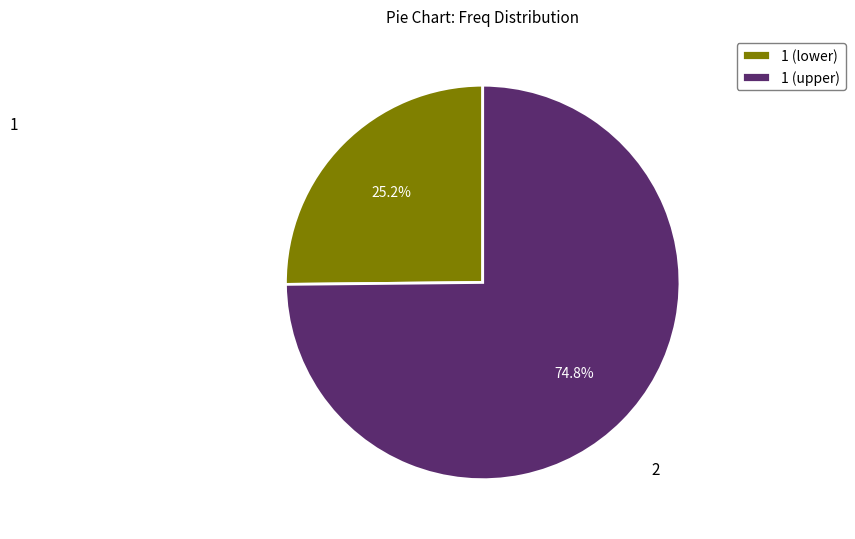

Which slice is the smallest?

1 (lower)